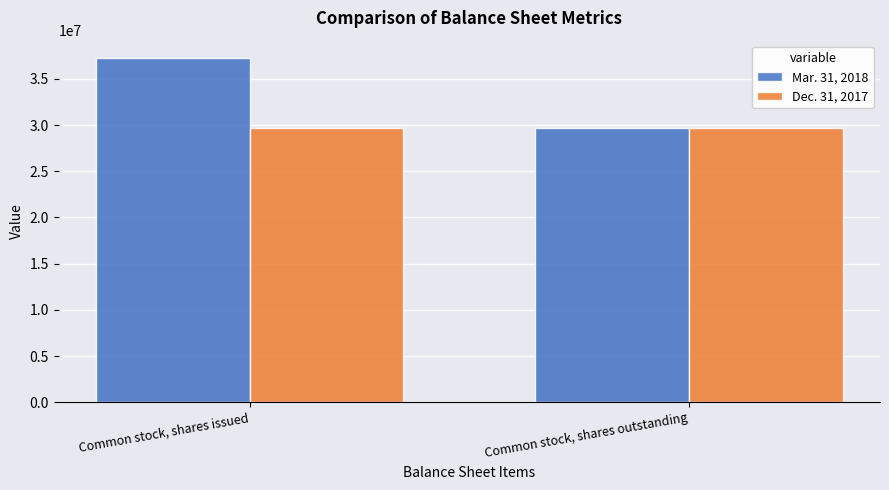

How many groups of bars are there?

2